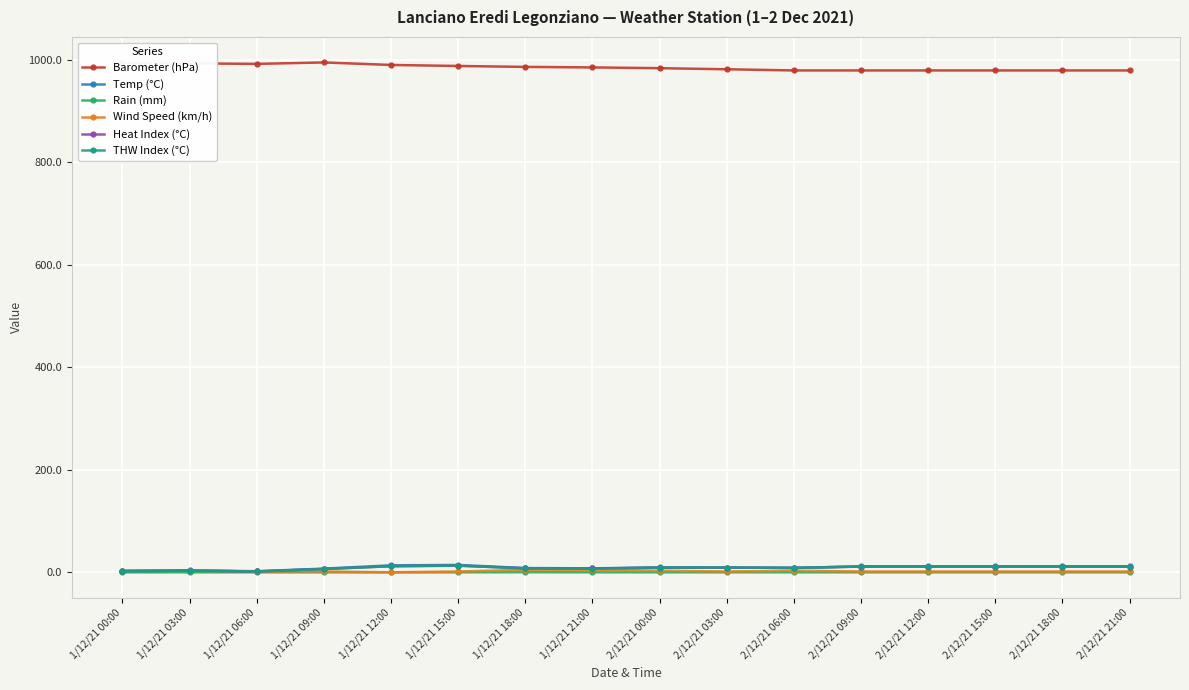

What is the approximate value of Wind Speed (km/h) at 1/12/21 15:00?

1.6